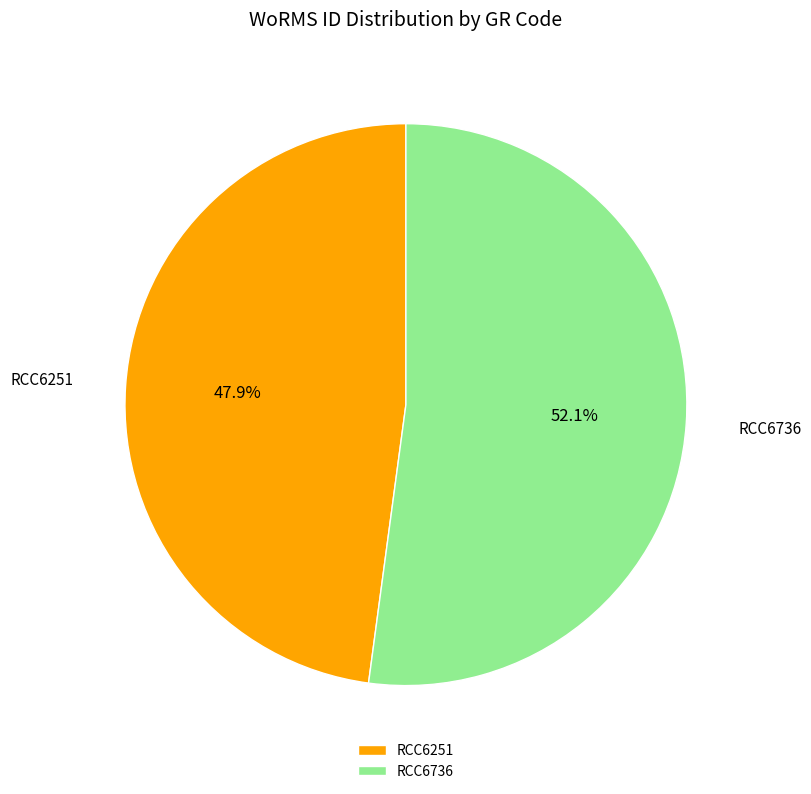

What is the ratio of the value at RCC6251 to the value at RCC6736?

0.9